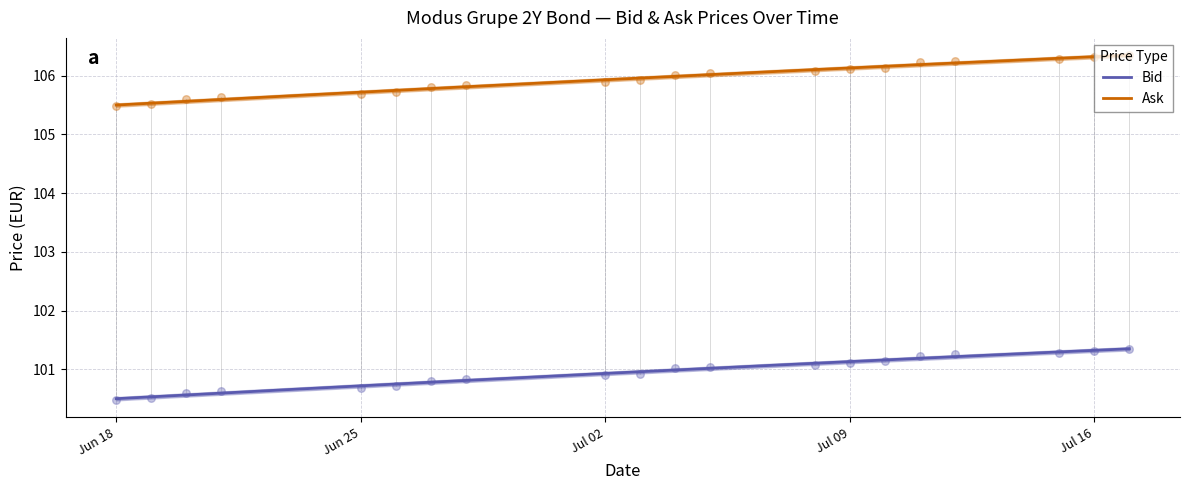

At how many categories does at least one series exceed 101?

20